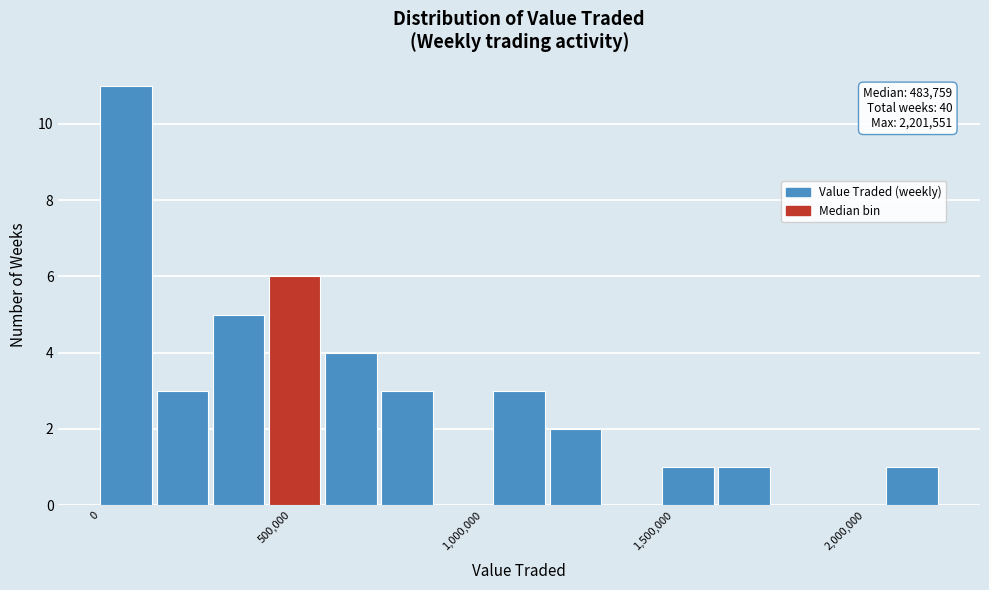

Around what value on the x-axis is the tallest bar? Give the approximate position of its centre, as read against the axis.

50000